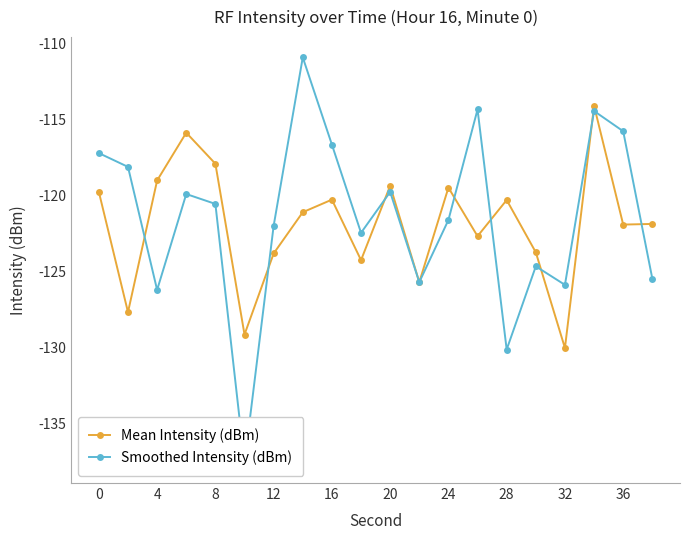

Is it true that Mean Intensity (dBm) equals -120.3 at 28?

True